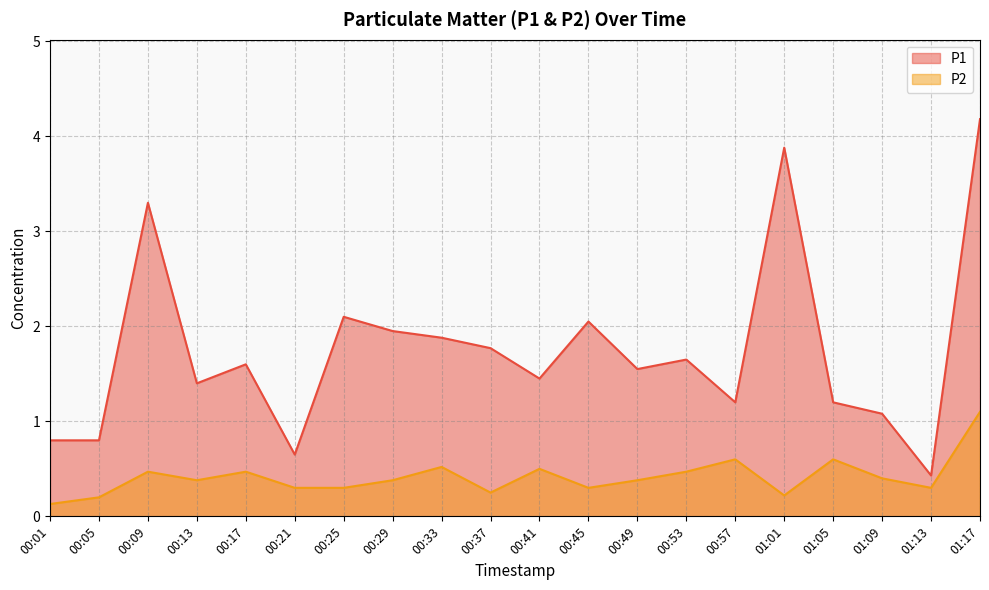

What is the label of the 8th point from the left?

00:29